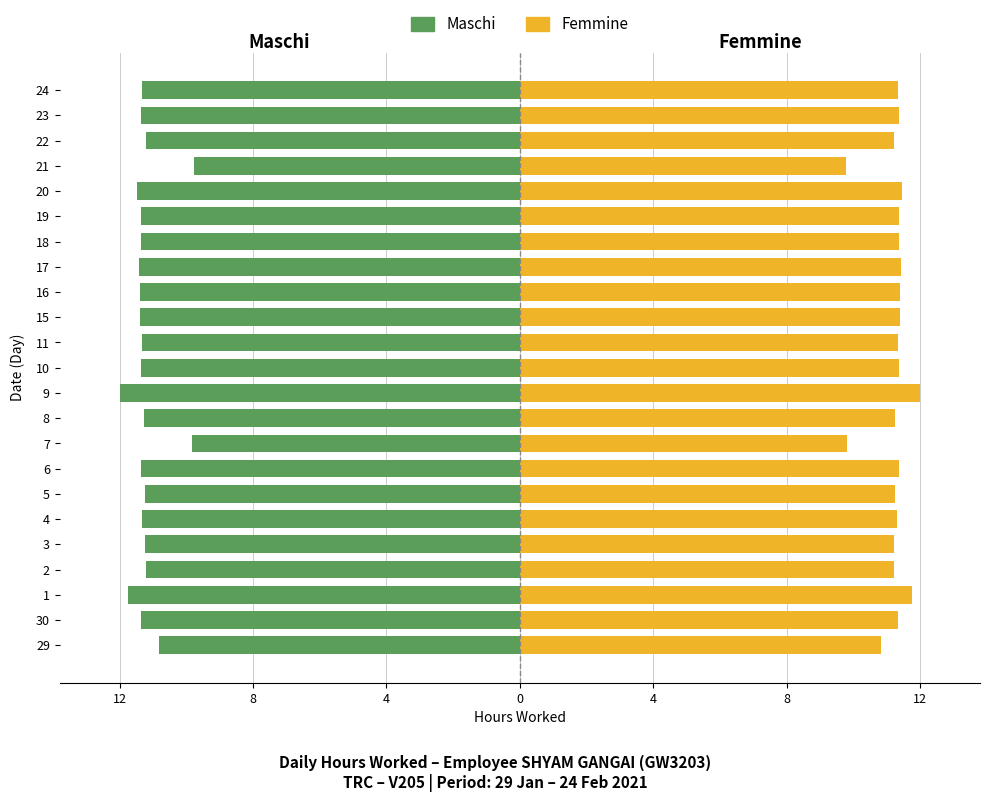

Are the bars horizontal?

Yes